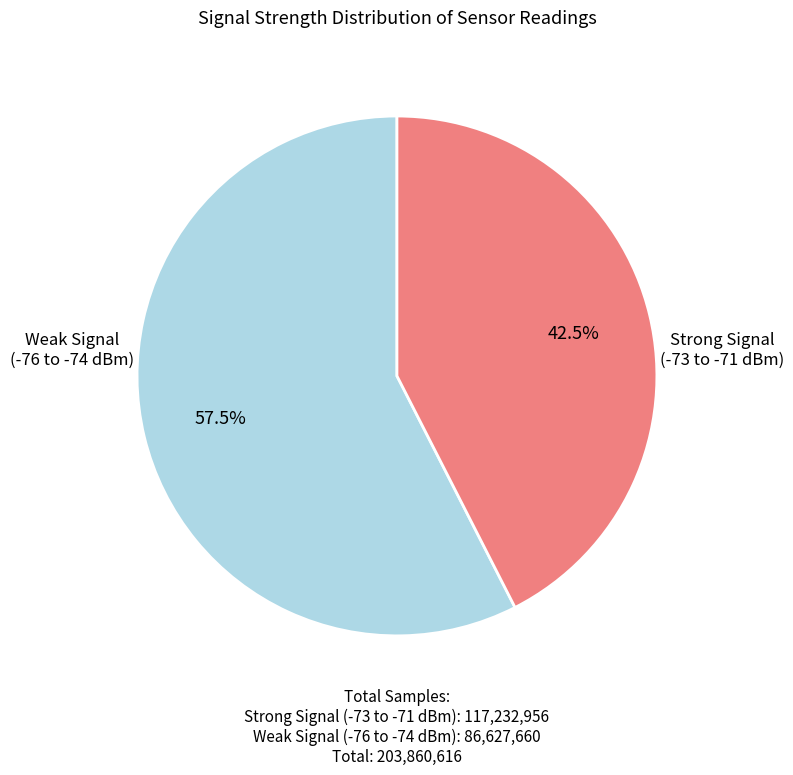

Does any single category account for the majority?

Yes